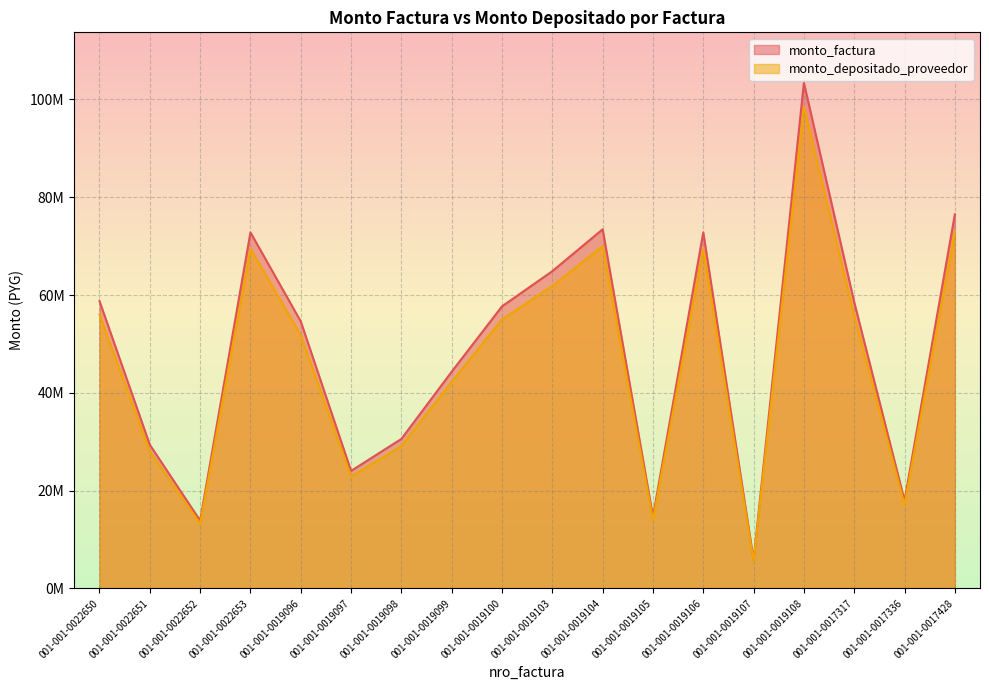

Between 001-001-0022653 and 001-001-0017336, which series saw the biggest shift?

monto_factura